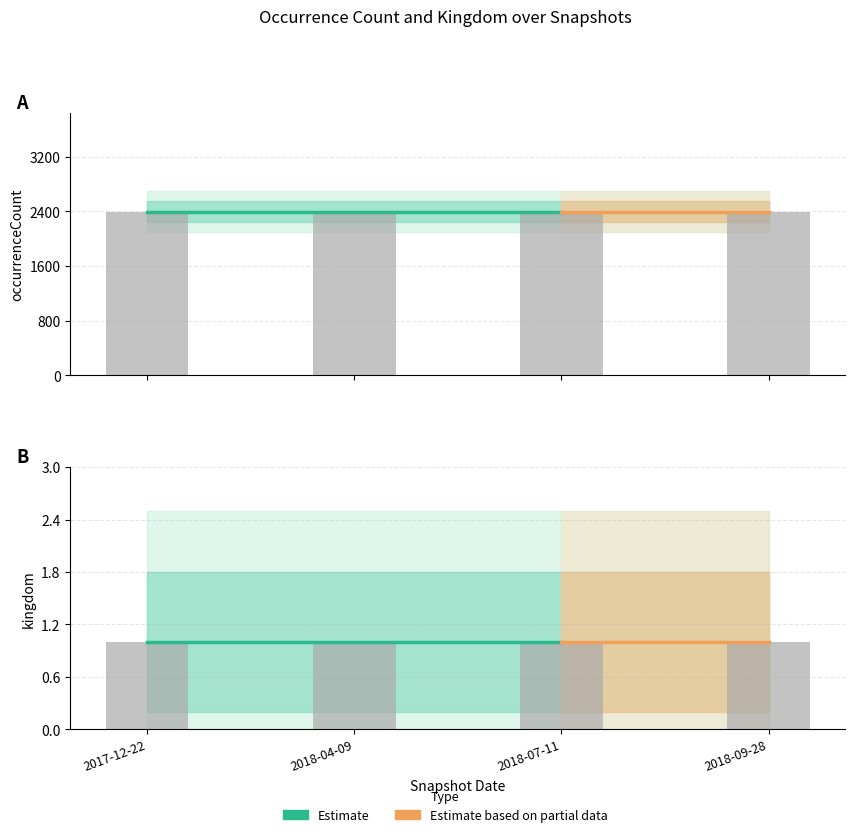

What is the label of the 3rd bar from the left?

2018-07-11